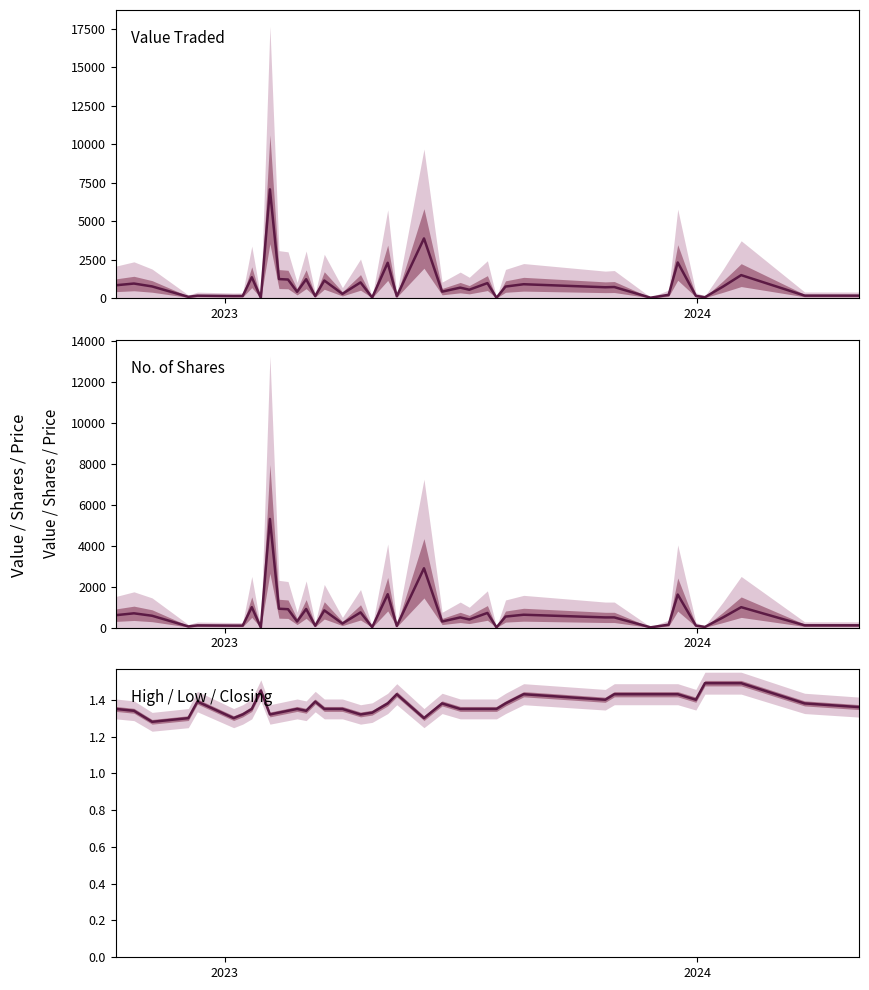

Is it true that High / Low / Closing equals 2.1 at 23?

False